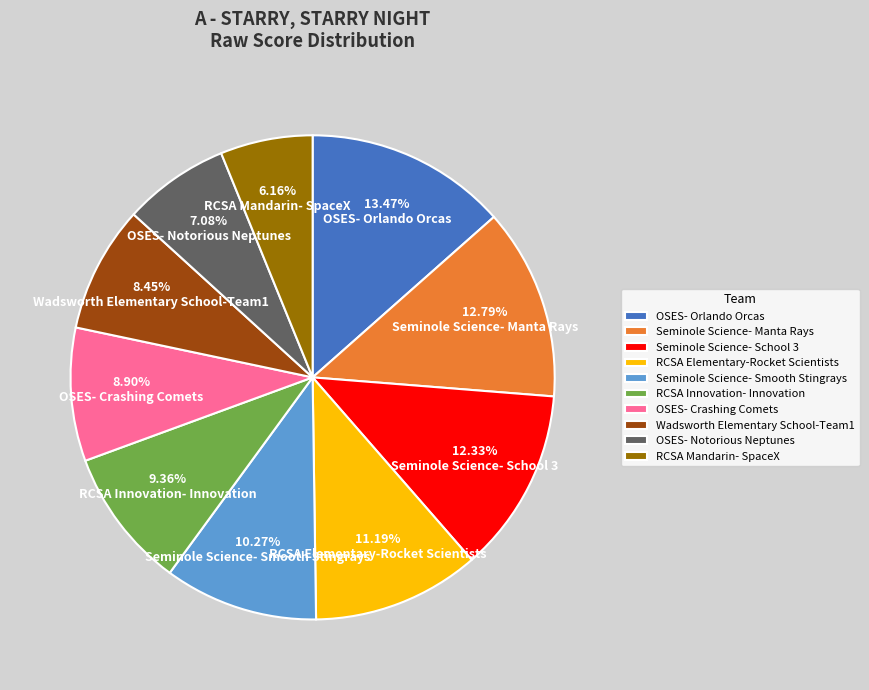

Is it true that OSES- Orlando Orcas is 27% of the pie?

False